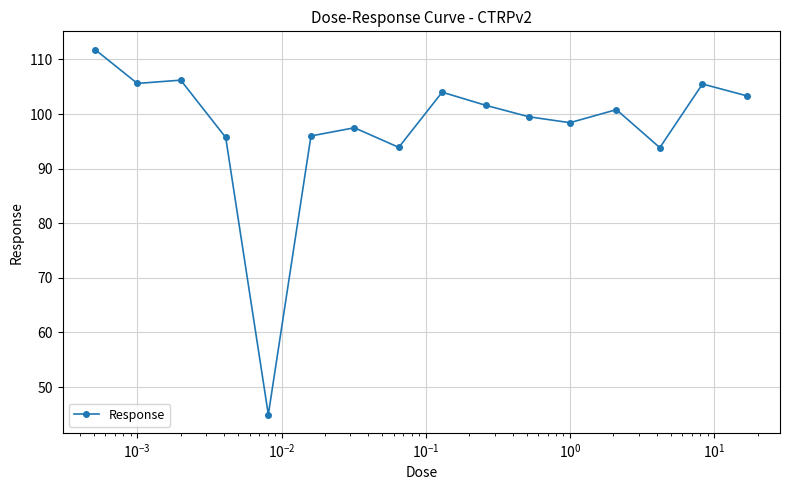

What is the greatest value displayed?

111.8